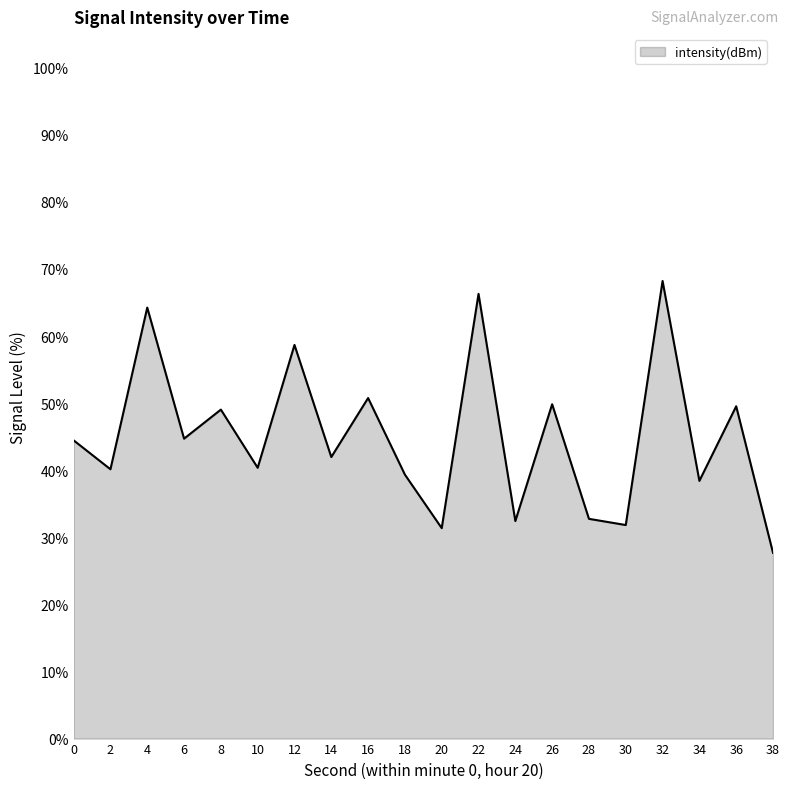

What is the maximum value shown in the chart?

68.2